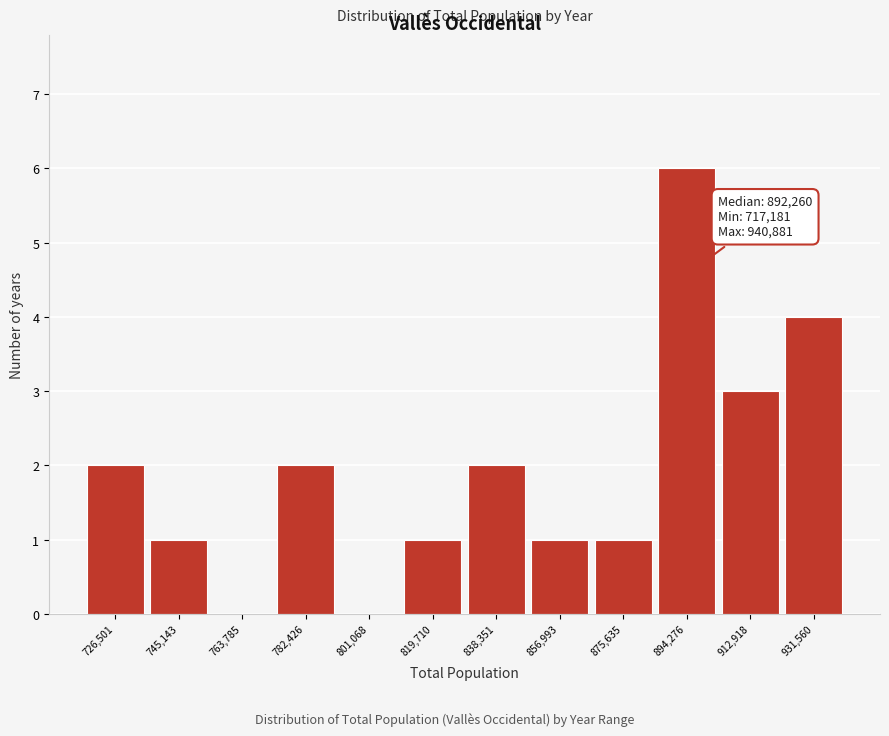

Over which range of the x-axis is the bar tallest?

884000 to 904000